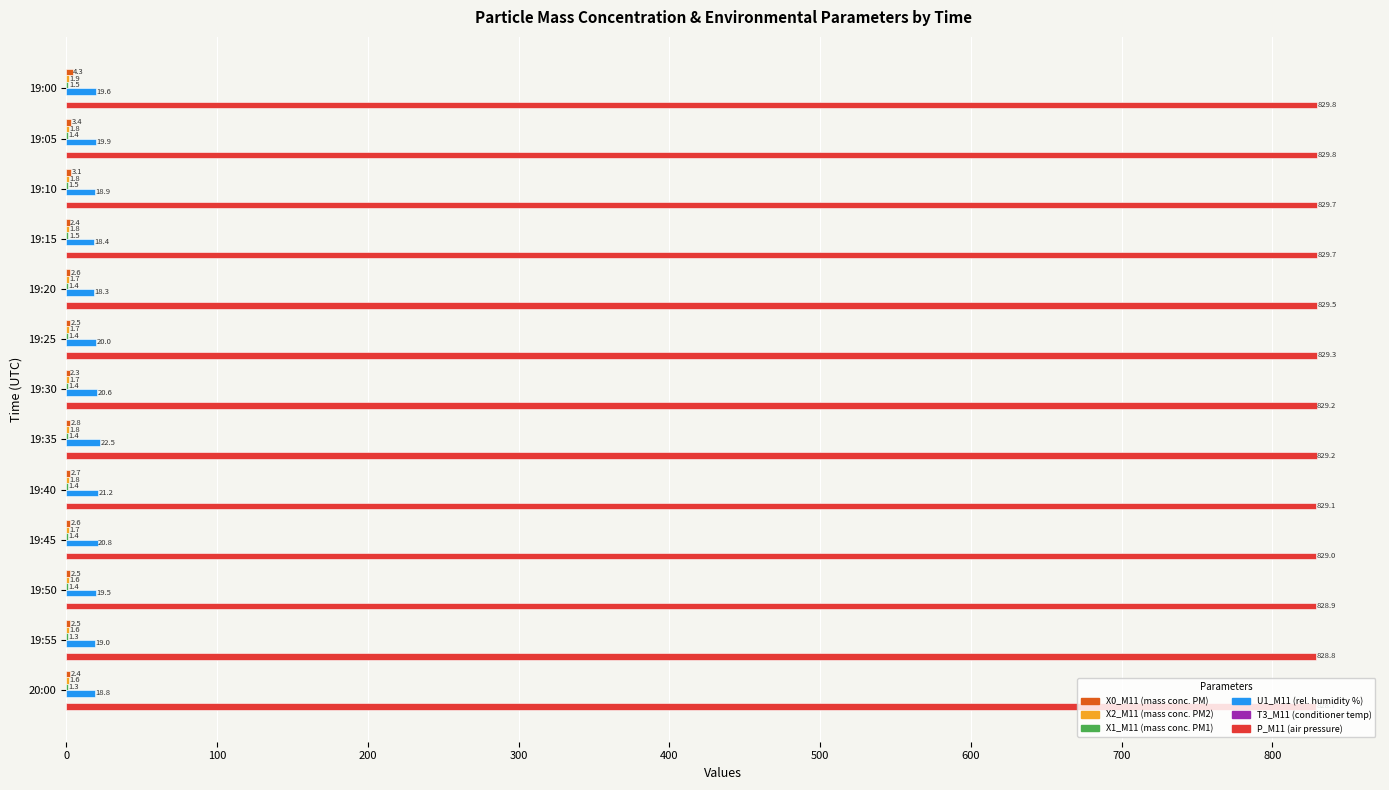

What is the sum of all P_M11 (air pressure) values?

10780.7